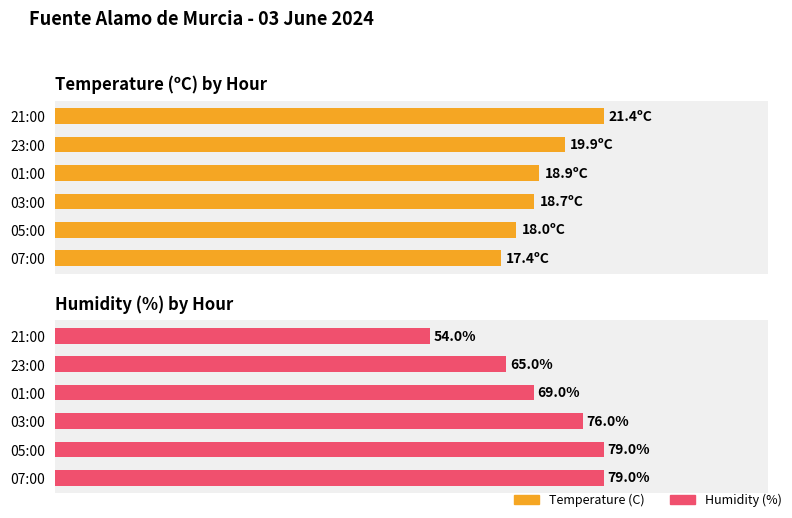

Which has a higher value, 21:00 or 23:00?

21:00